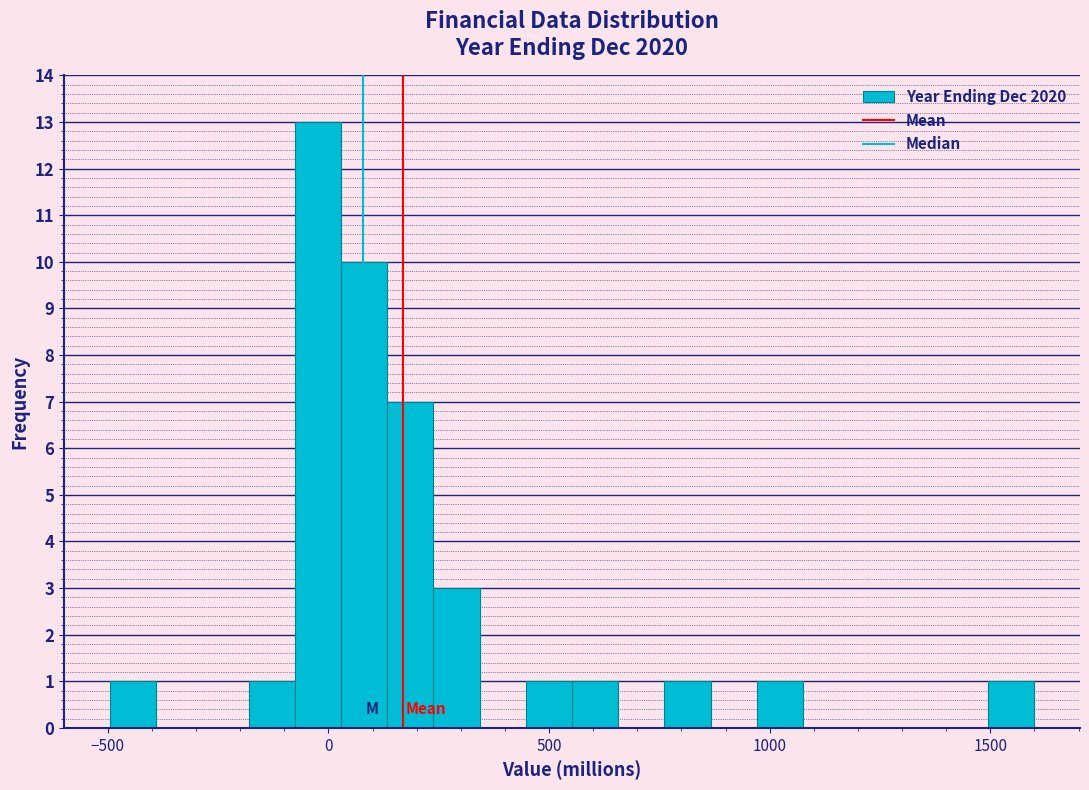

Read against the x-axis, roughly where is the centre of the tallest bar?

0